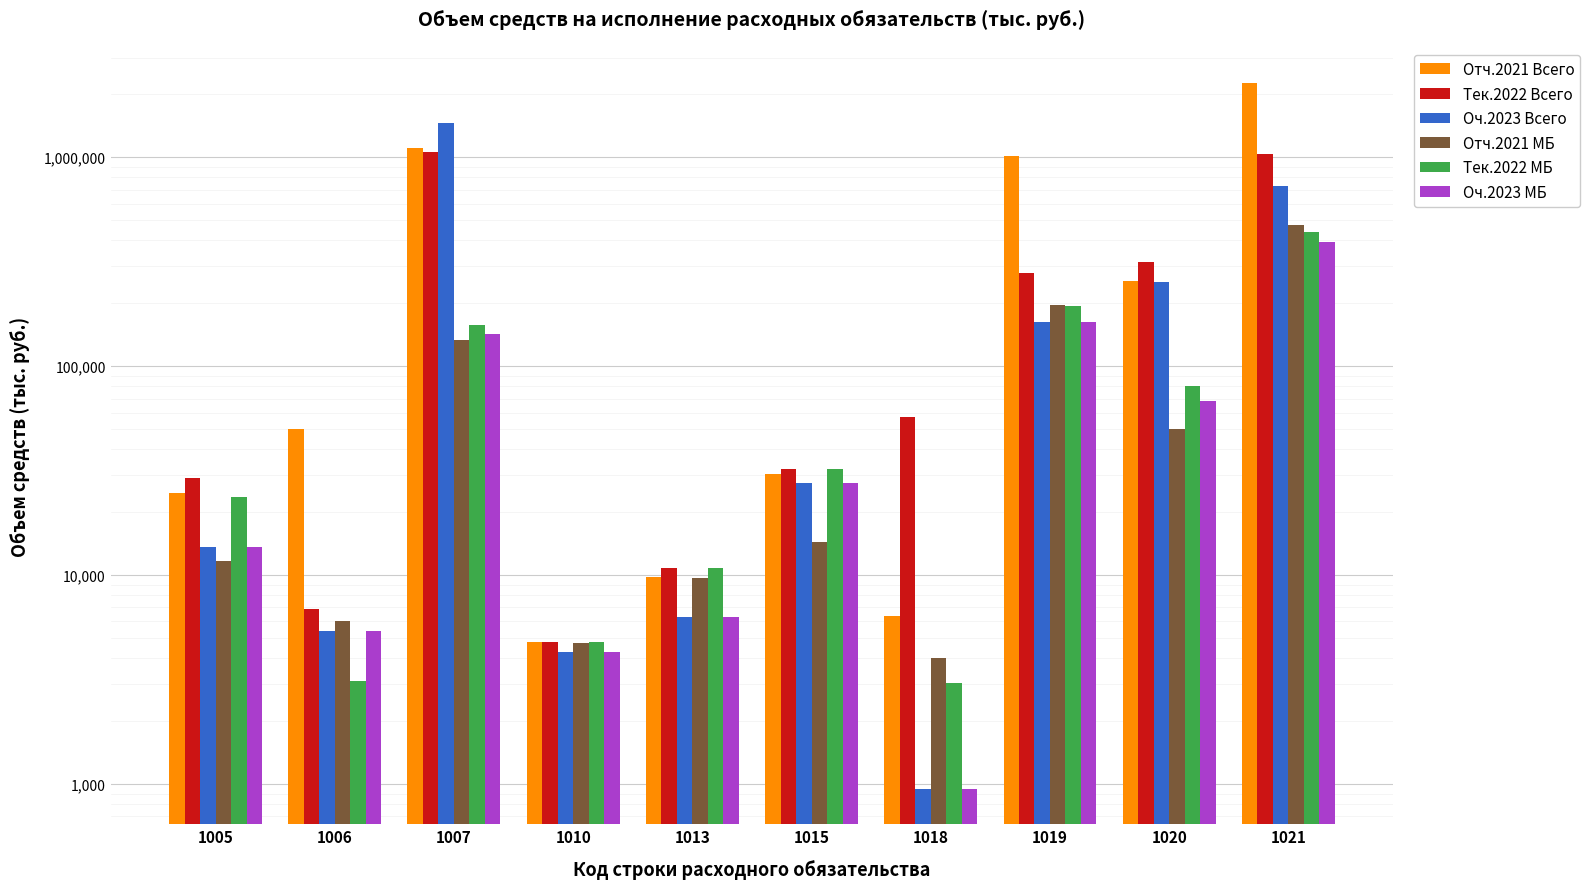

Reading left to right, transcribe all the data shown in this chart.

Отч.2021 Всего: 24648.2	49865.0	1107540.7	4790.0	9842.8	30608.8	6355.9	1016615.3	254824.6	2277961.4
Тек.2022 Всего: 29152.2	6851.5	1060303.1	4800.0	10869.3	32105.8	57165.5	277656.8	313820.8	1035343.6
Оч.2023 Всего: 13637.0	5408.3	1460385.7	4300.0	6310.2	27487.2	947.5	161985.1	253939.0	730687.8
Отч.2021 МБ: 11743.3	6035.4	133966.4	4739.9	9679.0	14382.5	3995.1	197011.6	49946.6	472979.8
Тек.2022 МБ: 23589.3	3111.1	157234.6	4800.0	10869.3	32105.8	3054.9	194642.6	80144.5	440703.2
Оч.2023 МБ: 13637.0	5408.3	142550.4	4300.0	6310.2	27487.2	947.5	161985.1	68375.5	391840.6